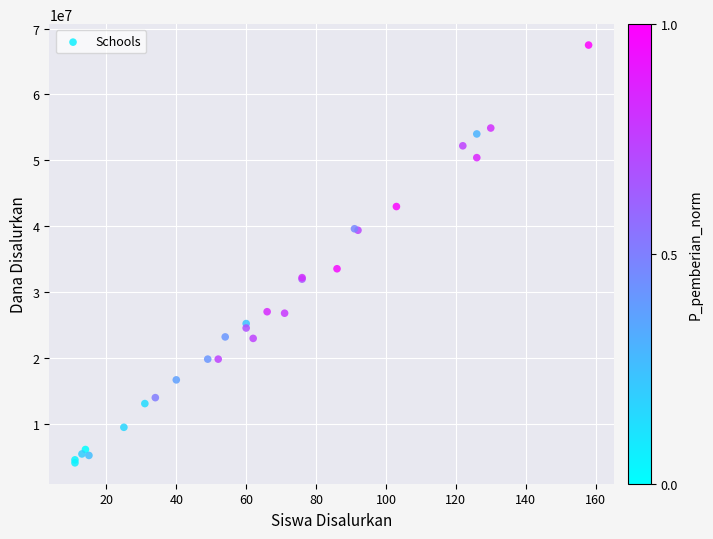

What Y value in the scatter plot is closest to 35775000?

33525000